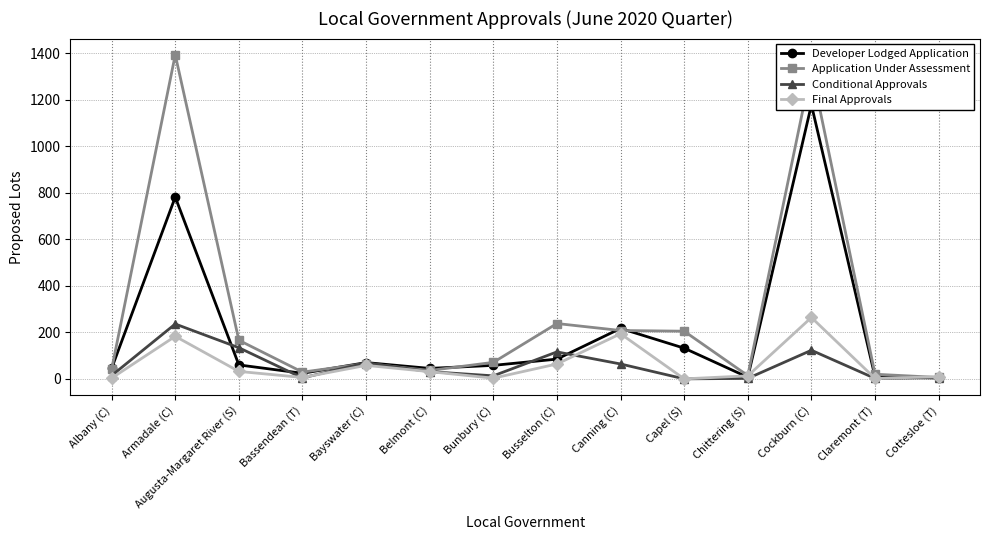

How many categories are shown in the chart?

14